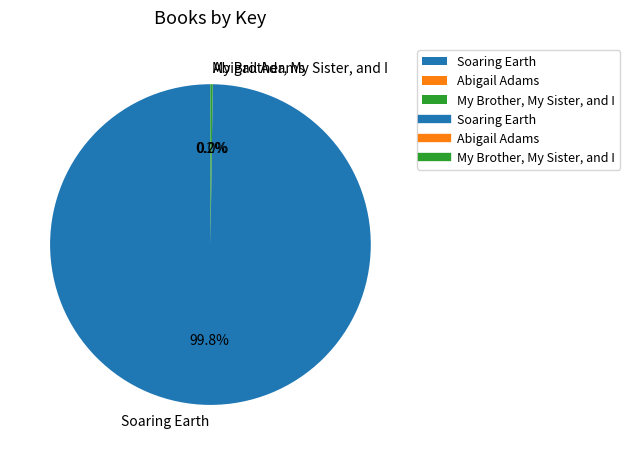

How much of the chart is everything except Soaring Earth?

0.2%